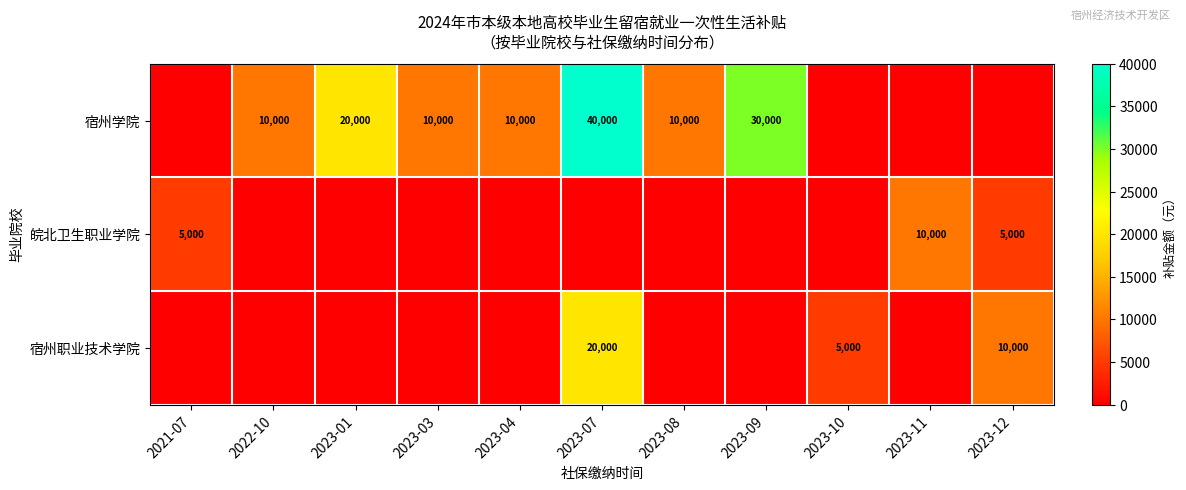

Is it true that 宿州学院 equals 10000 at 2023-04?

True